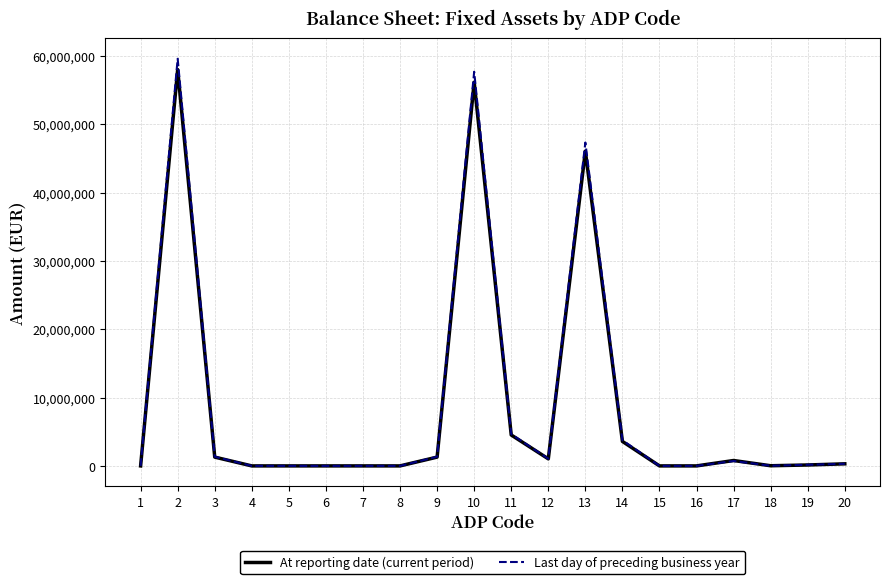

The value of At reporting date (current period) at 15 is 0. True or false?

True